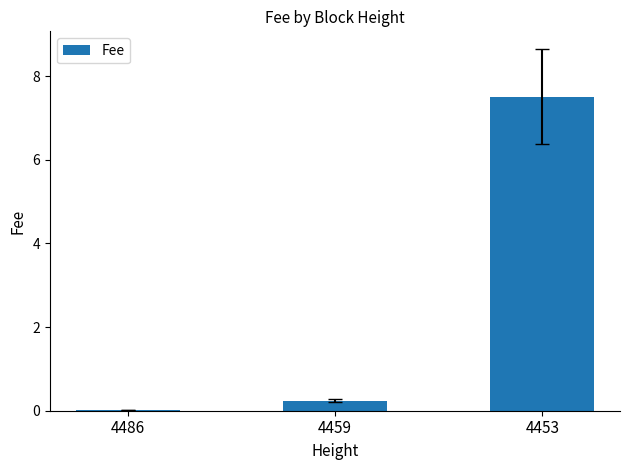

The chart shows a value of 11.7 at 4453. True or false?

False